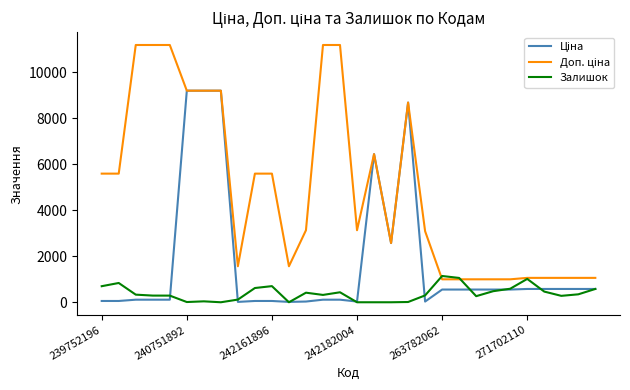

What is the maximum value for Залишок?

1142.0